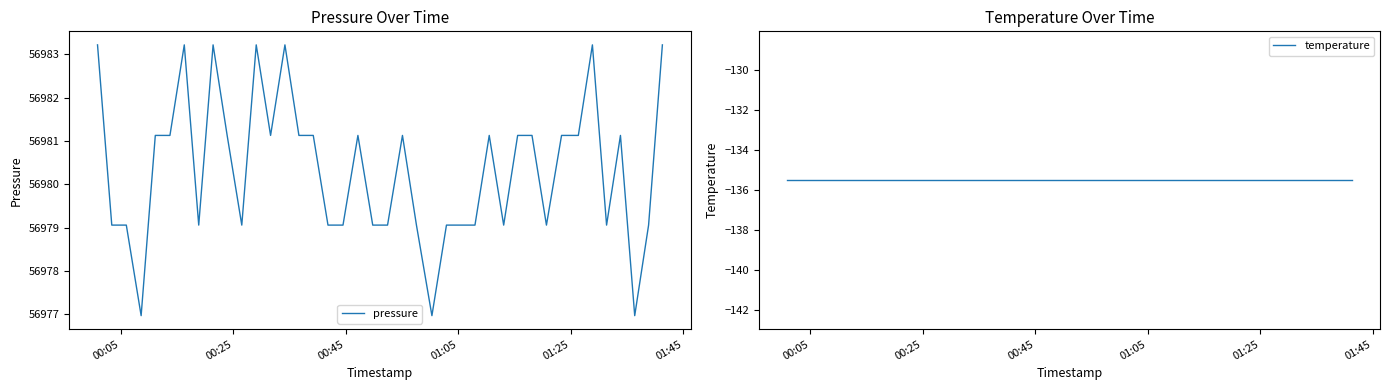

What is the highest value of the pressure series?

56983.2